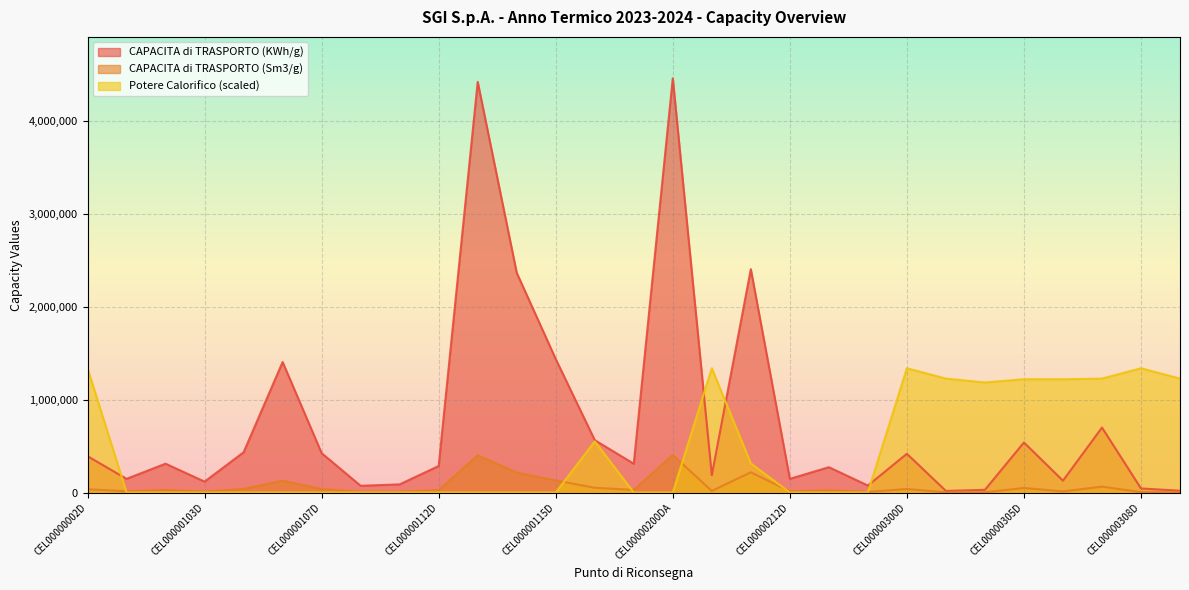

What is the minimum value for CAPACITA di TRASPORTO (Sm3/g)?

1512.0